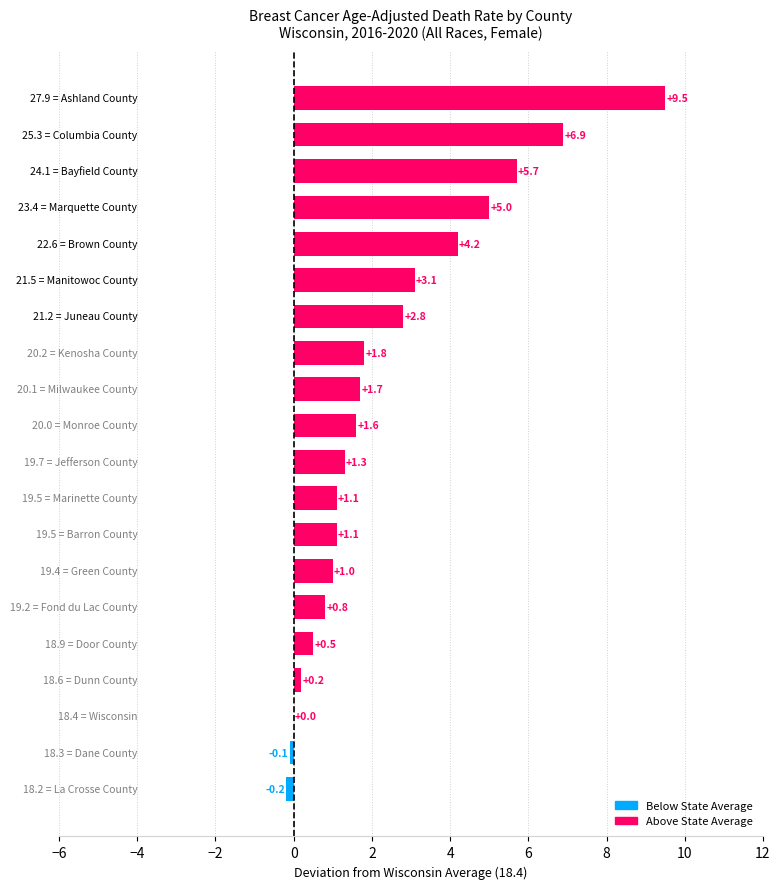

What is the sum of all values?

48.0